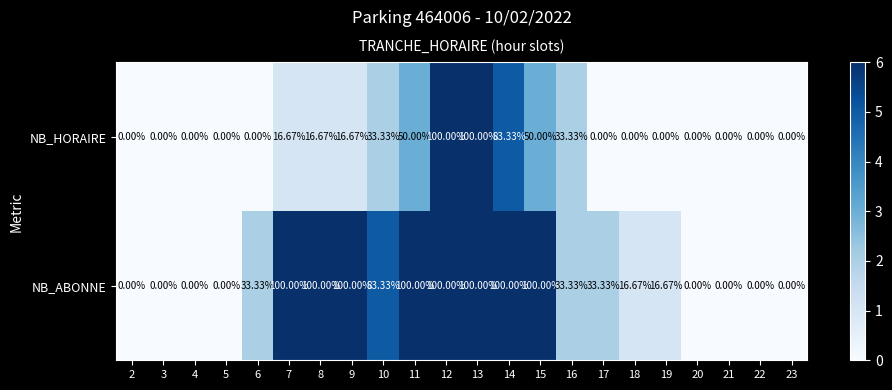

List the series in order of their overall mean, lowest first.

NB_HORAIRE, NB_ABONNE